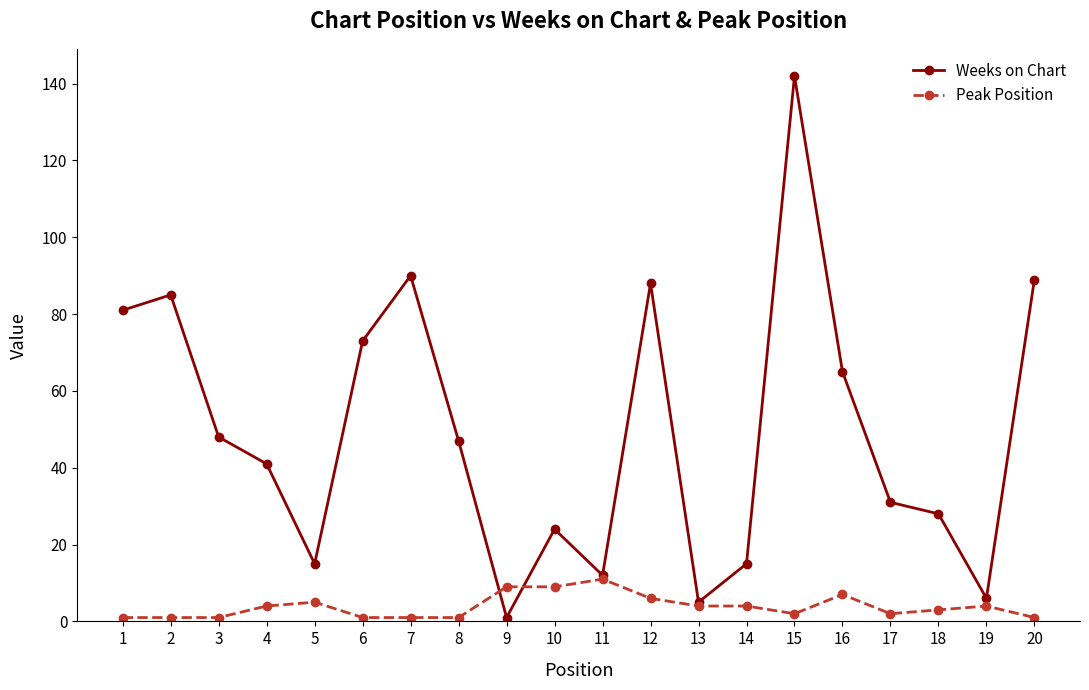

List the series in order of their overall mean, highest first.

Weeks on Chart, Peak Position